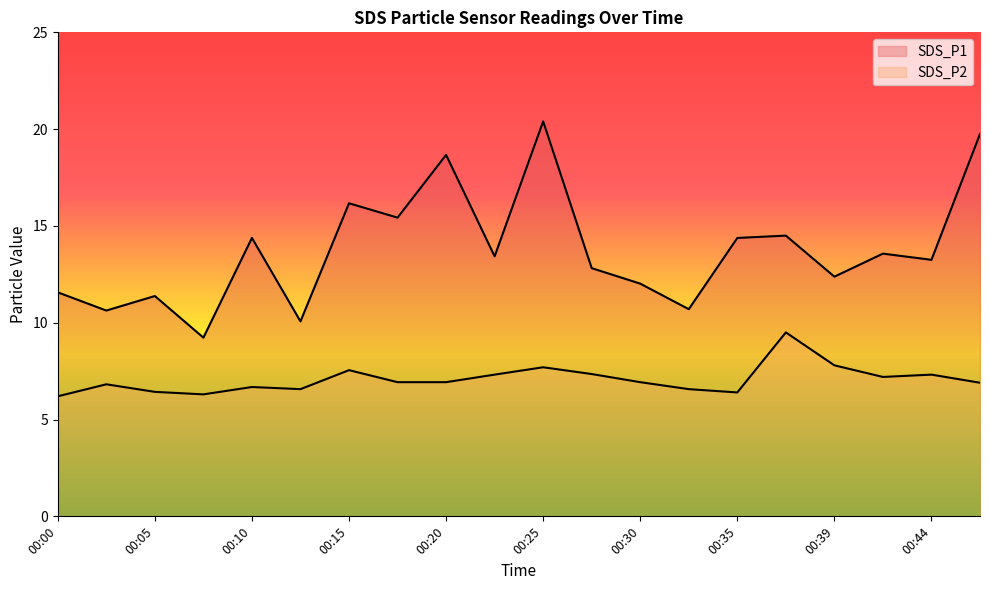

True or false: SDS_P1 has more than 2 points higher than both neighbors.

True